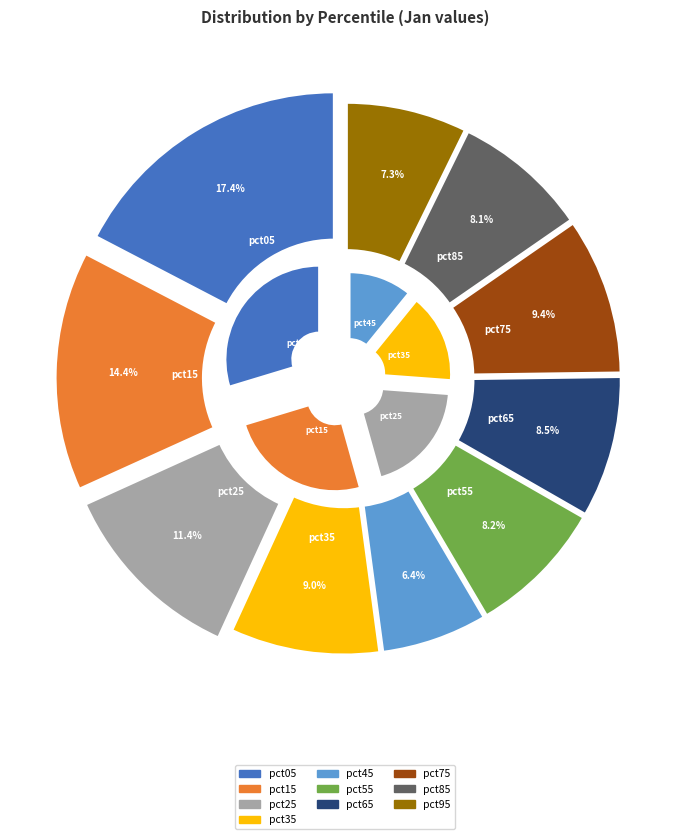

Which has a higher value, pct25 or pct85?

pct25